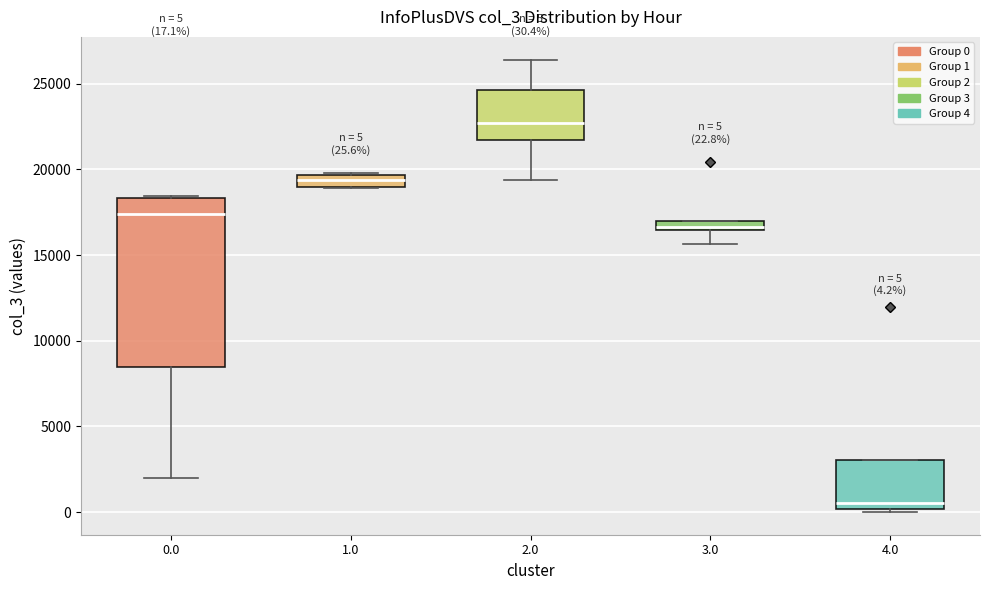

Which box has the highest median line?

2.0